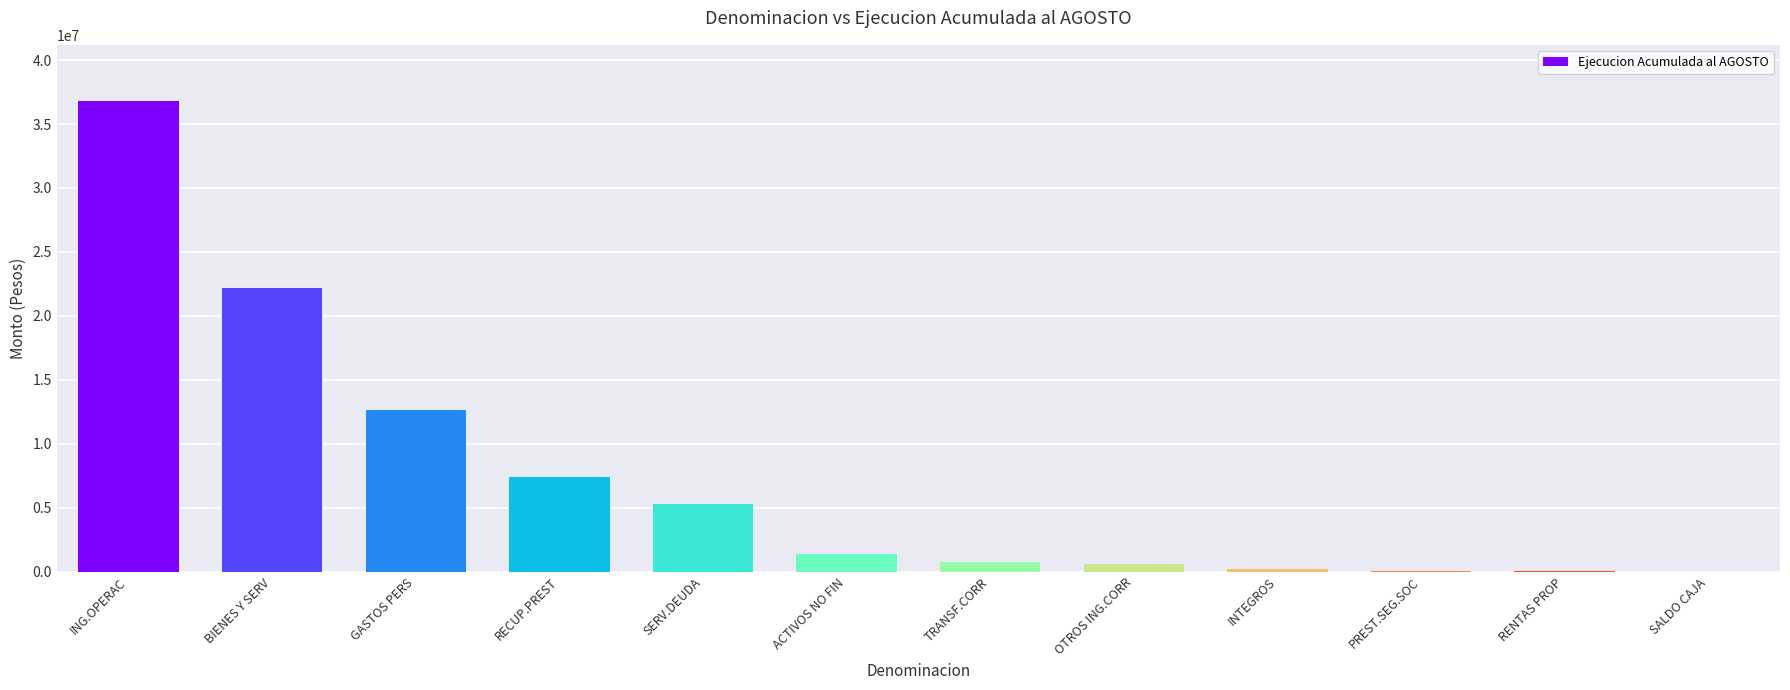

What is the maximum value shown in the chart?

36782059